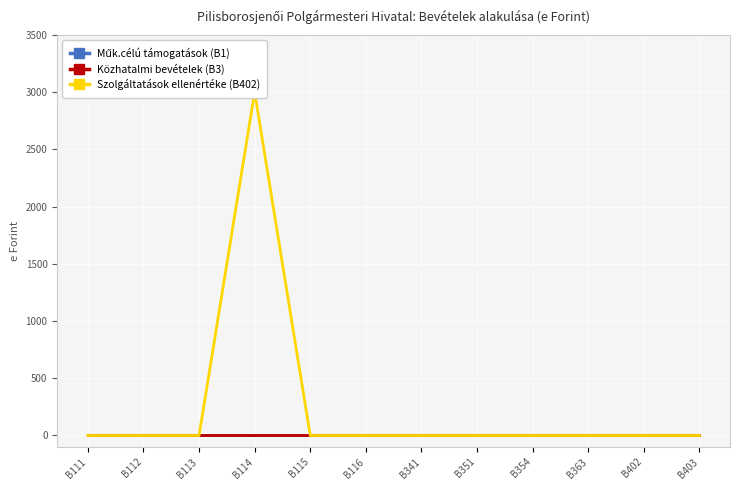

List the labels in order of Közhatalmi bevételek (B3) value, smallest first.

B111, B112, B113, B114, B115, B116, B341, B351, B354, B363, B402, B403